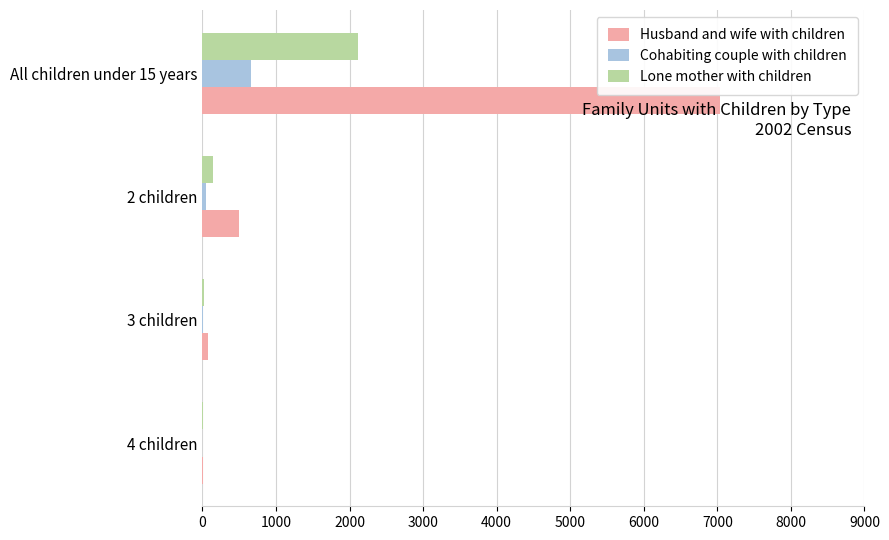

What is the sum of all Cohabiting couple with children values?

704